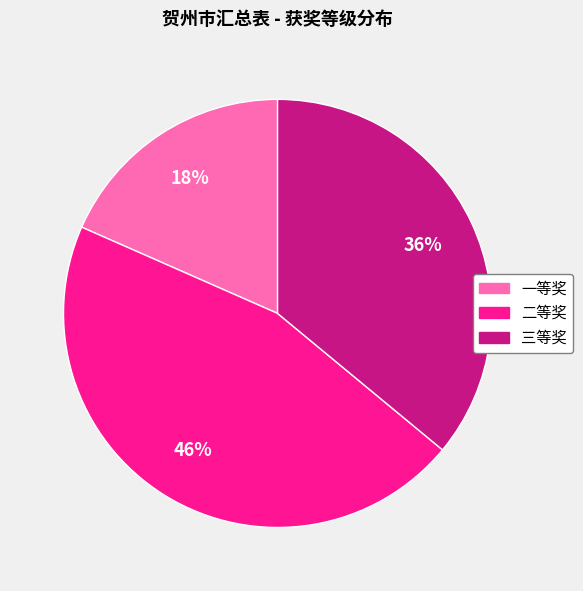

How many slices are in this pie chart?

3